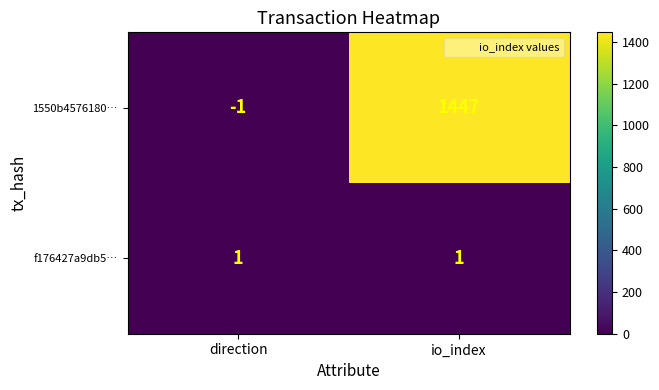

Count the number of data series in this chart.

2